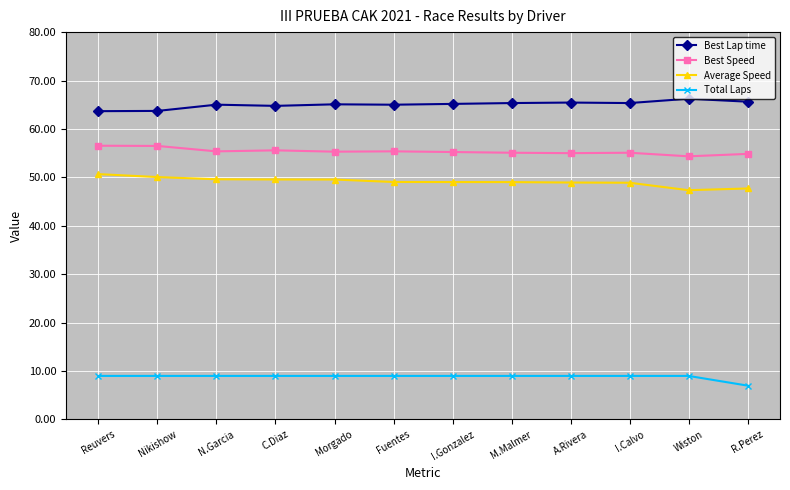

At I.Calvo, list the series in order from largest to smallest.

Best Lap time, Best Speed, Average Speed, Total Laps